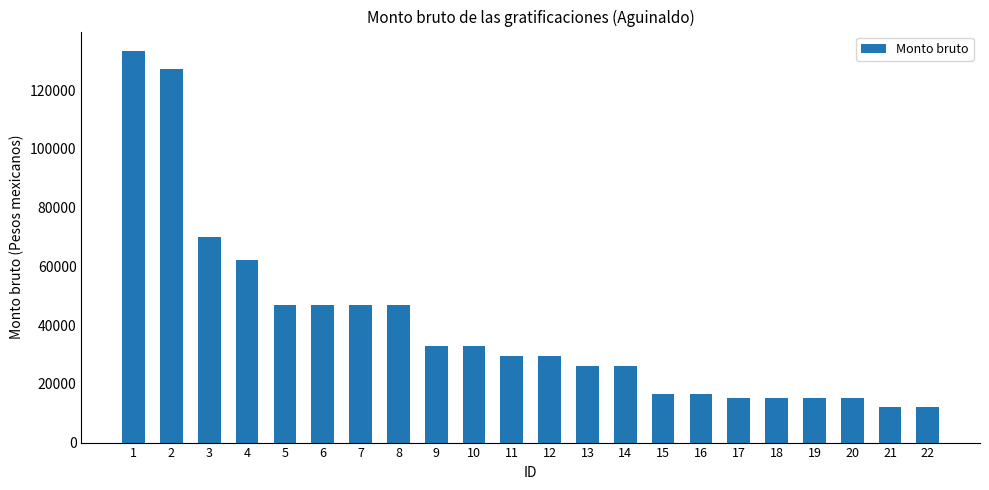

What is the greatest value displayed?

133289.3